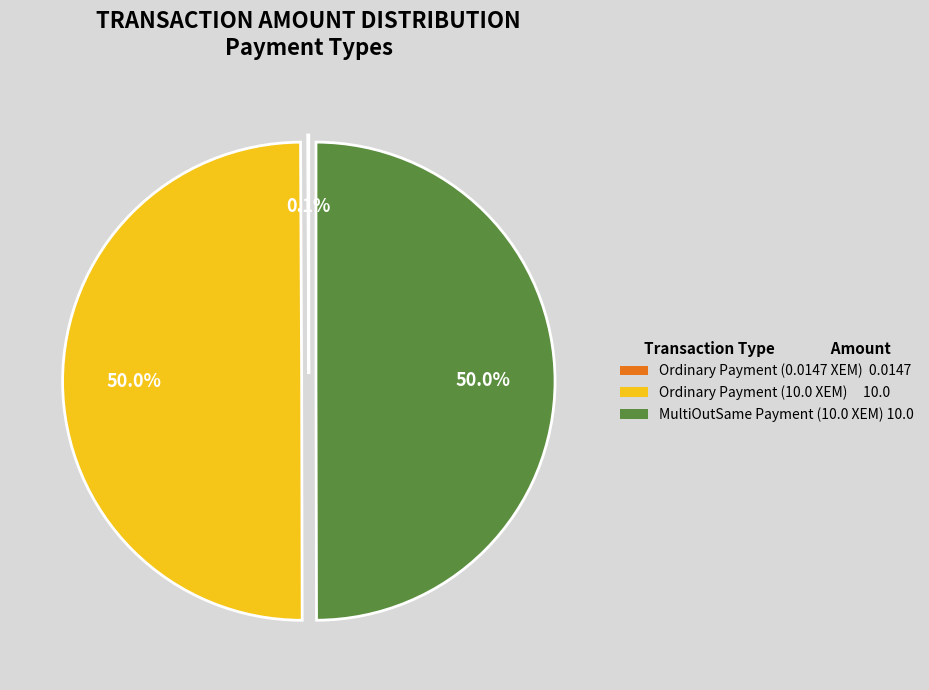

How much of the chart is everything except MultiOutSame Payment (10.0 XEM) 10.0?

50.0%